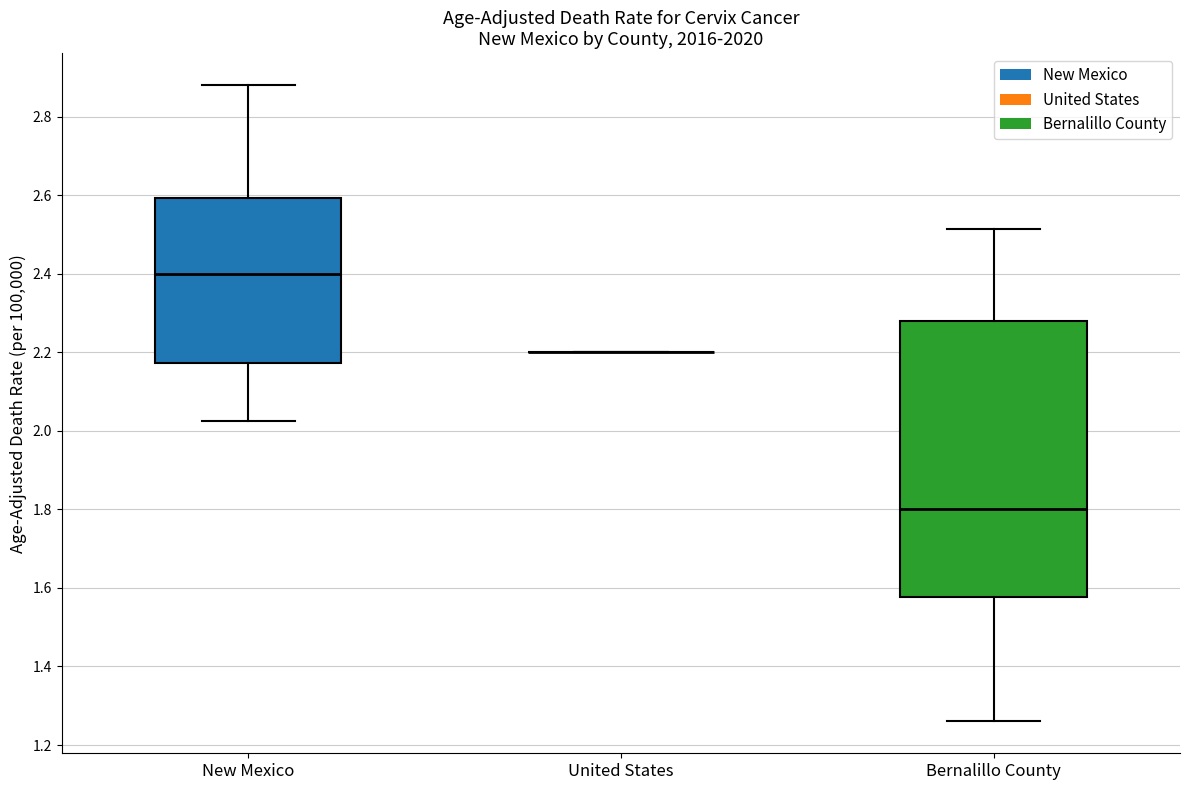

Which box is the tallest, from its lower edge to its upper edge?

Bernalillo County